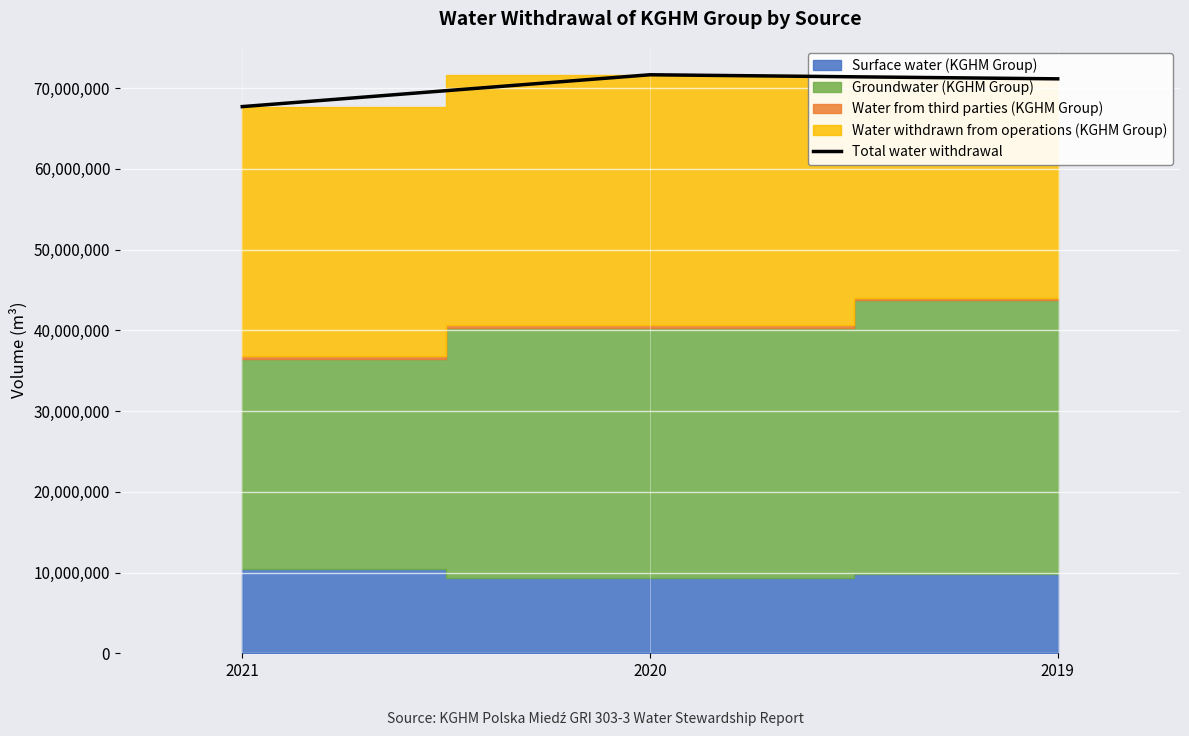

True or false: the data shows 71162812 at 2019.

True